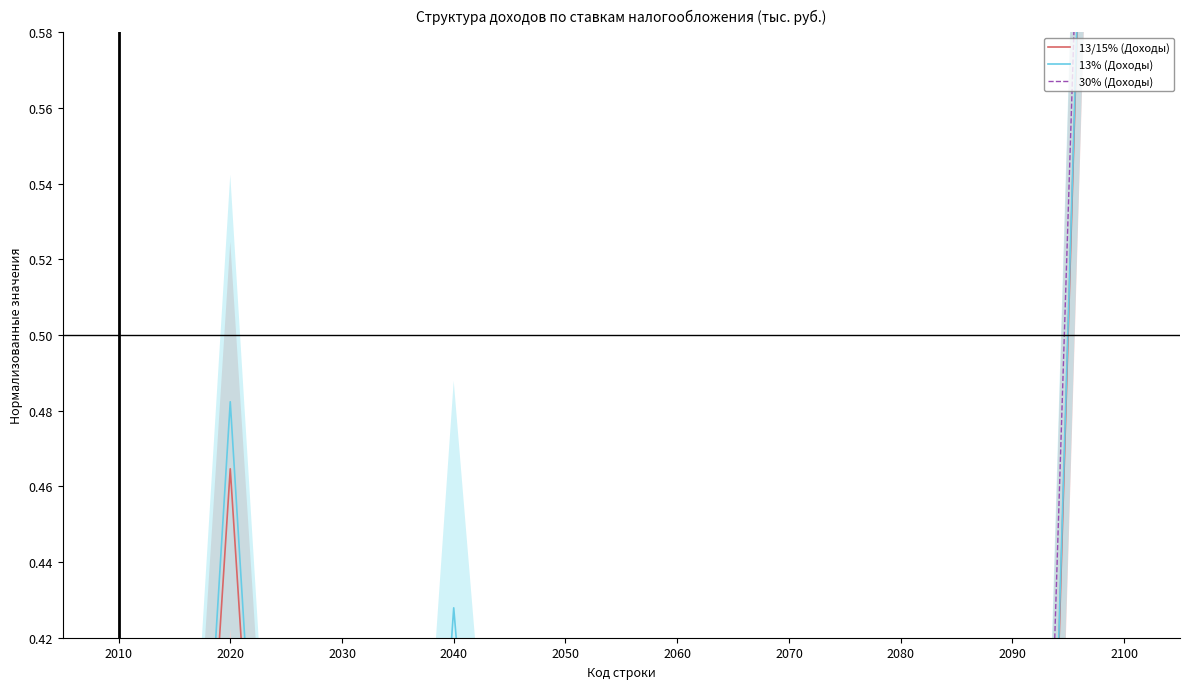

What is the spread (max minus min) of values at 2060?

0.1